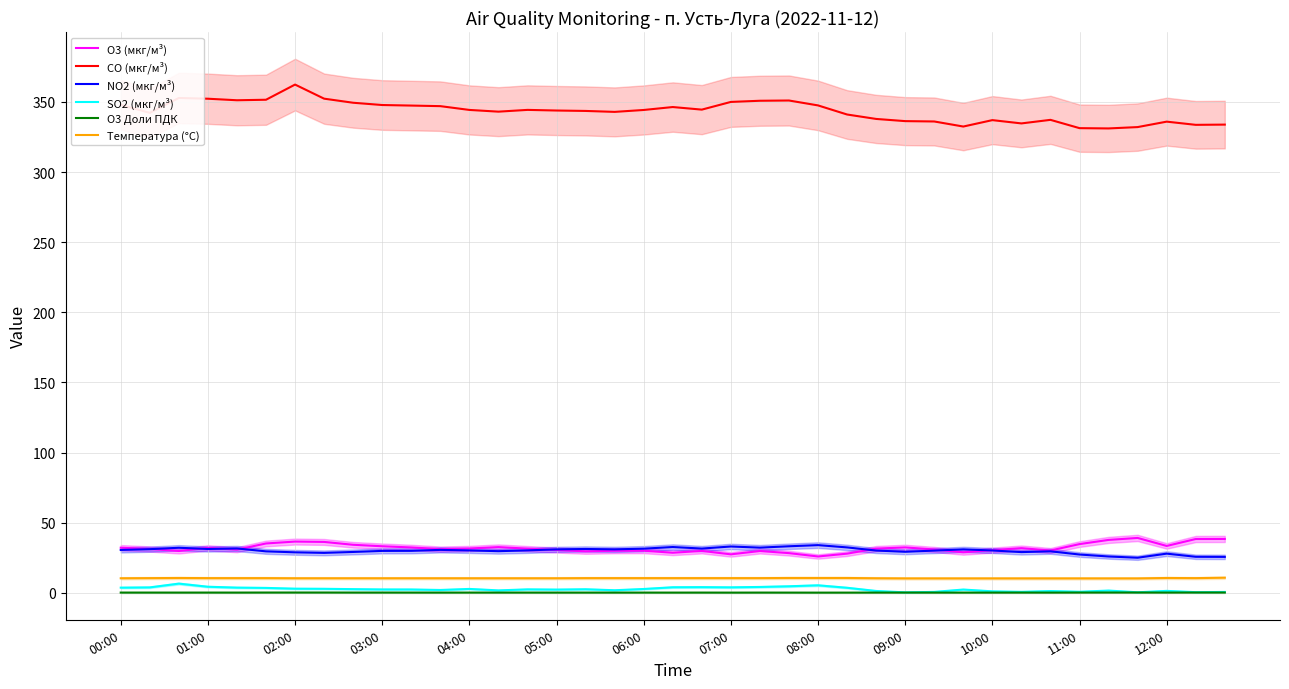

The O3 (мкг/м³) series shows 53.7 at 03:00. True or false?

False